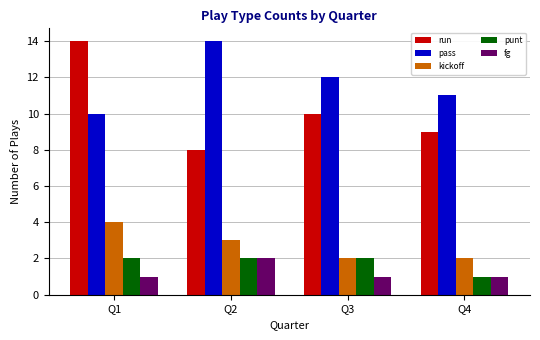

At which label is kickoff closest to 3?

Q2